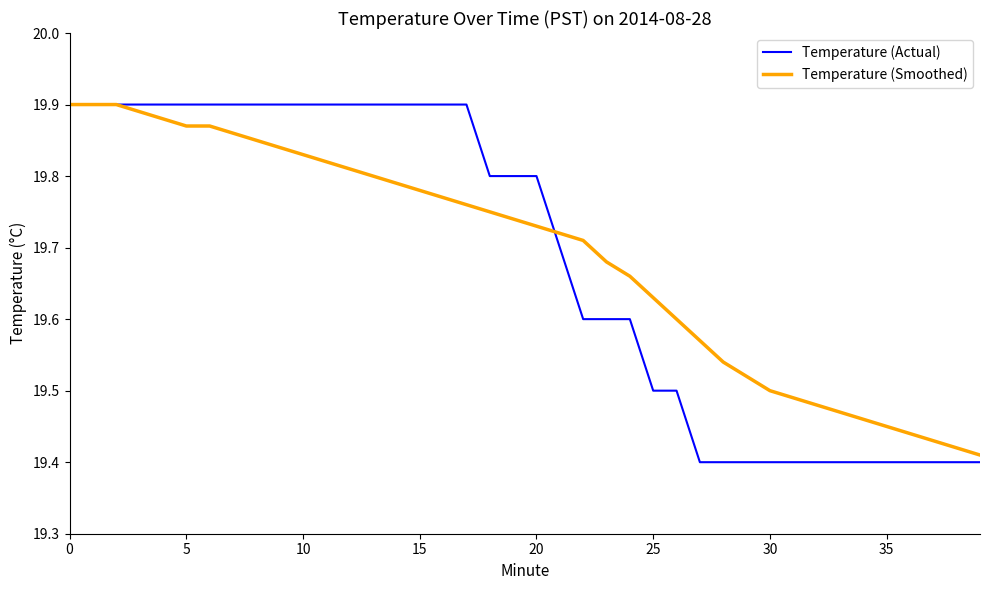

Which series has the widest spread of values?

Temperature (Actual)